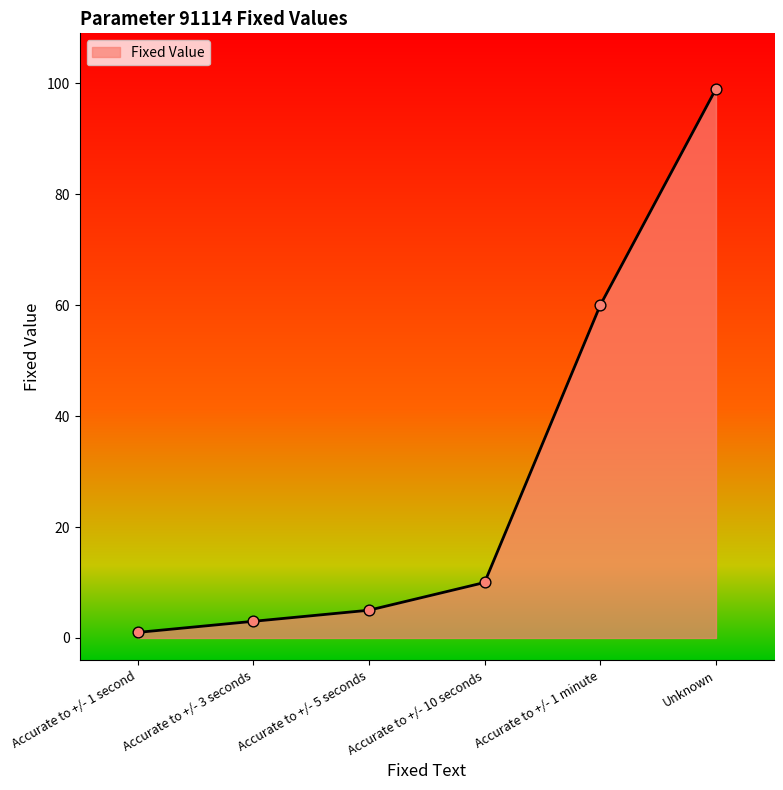

What is the change in value from Accurate to +/- 5 seconds to Accurate to +/- 1 minute?

+55